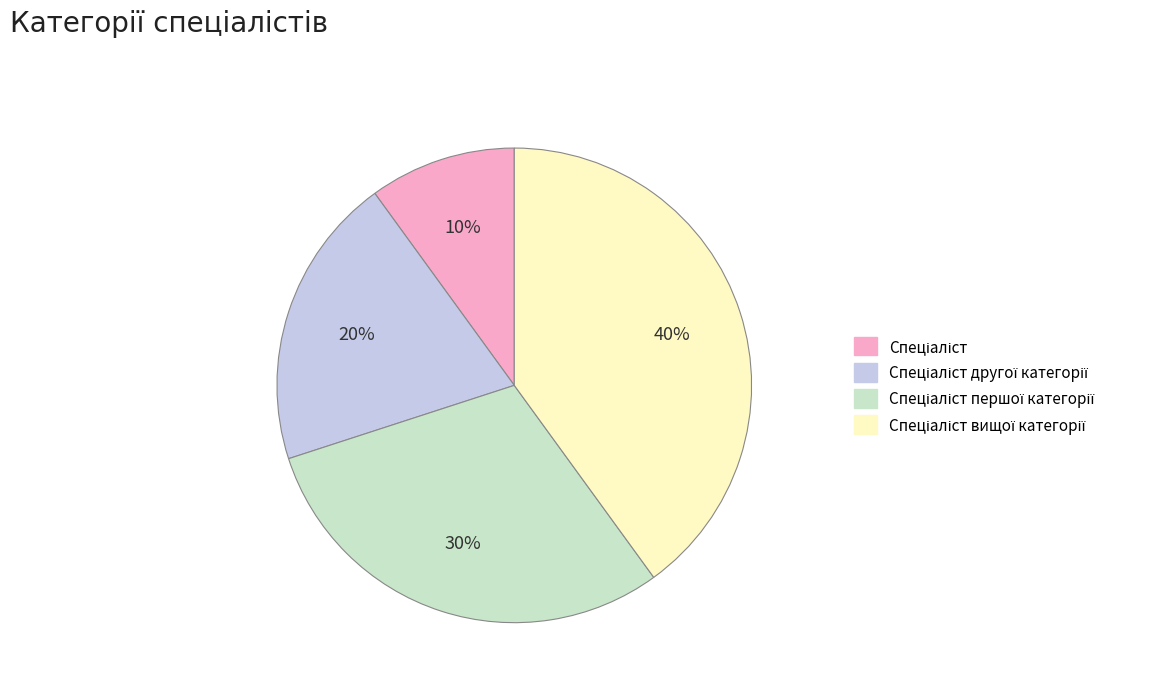

Is there any slice that represents more than half of the pie?

No